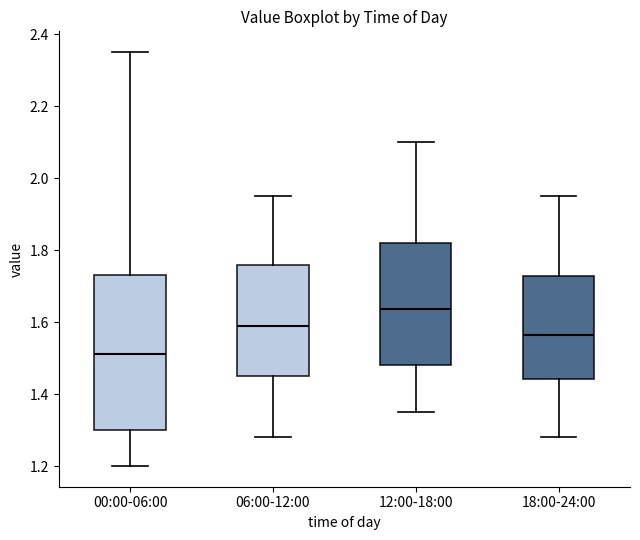

Which box is the tallest, from its lower edge to its upper edge?

00:00-06:00